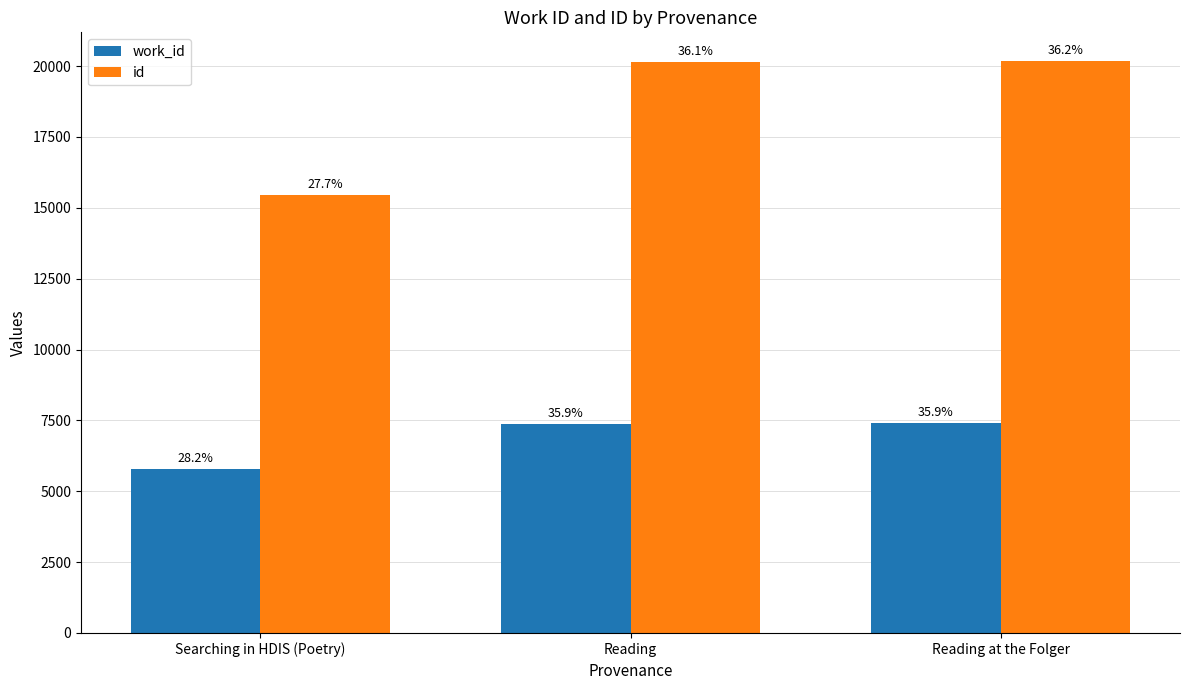

How many groups of bars are there?

3